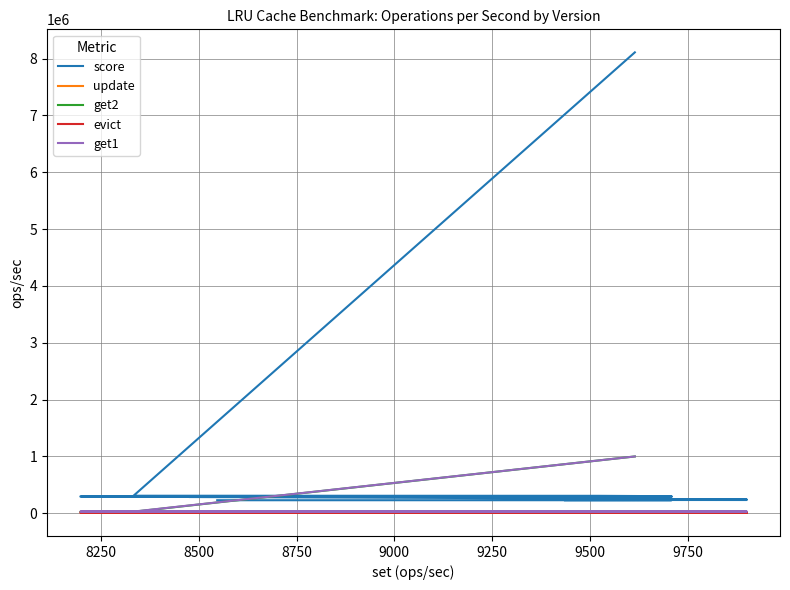

What is the average value of the get1 series?

74466